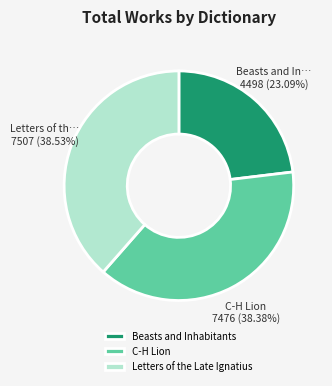

Do Letters of the Late Ignatius and C-H Lion together represent more than half of the pie?

Yes